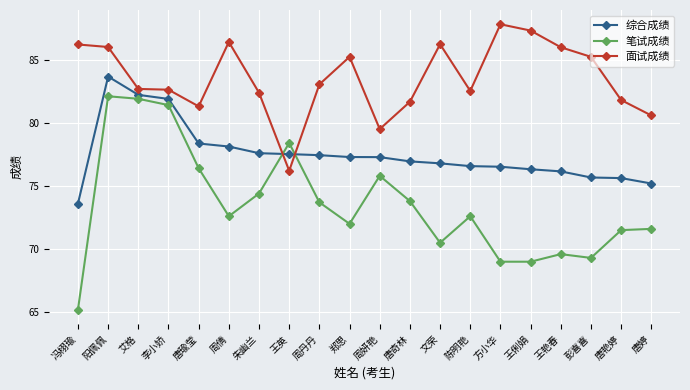

Read the 笔试成绩 value at 艾格.

81.9